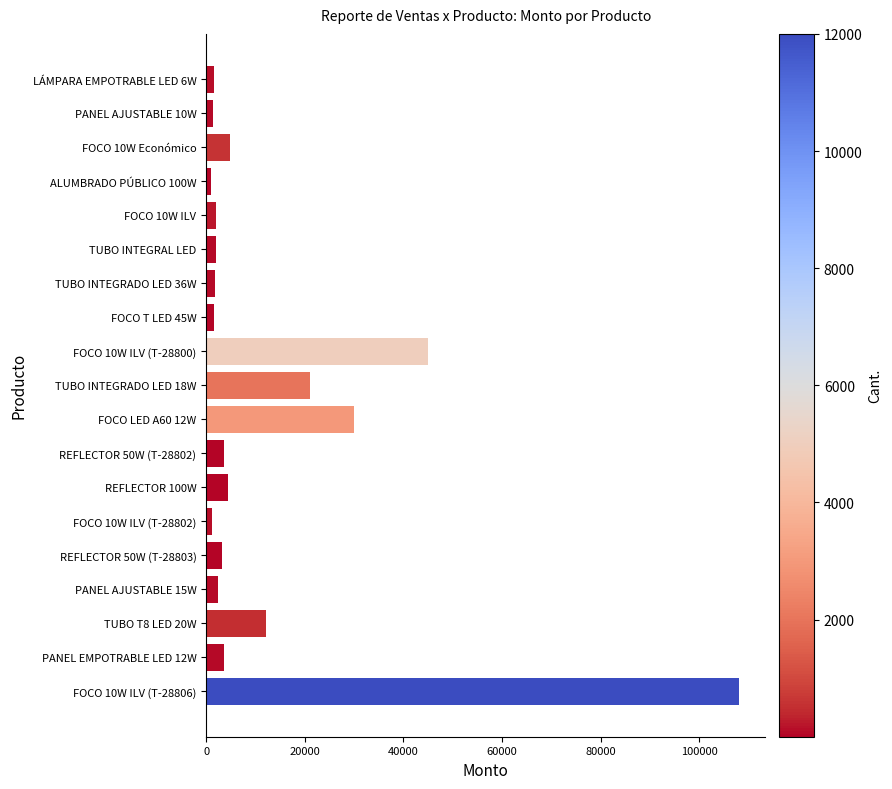

The value at REFLECTOR 100W is 4352.0. True or false?

True